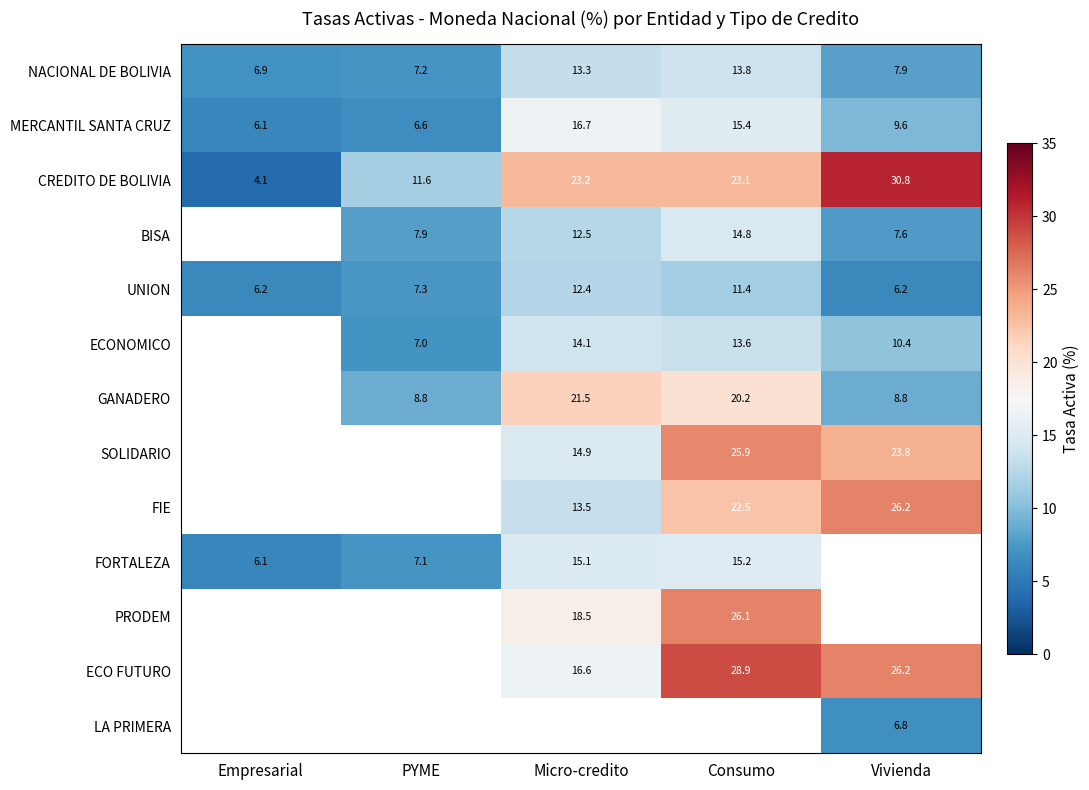

At which label is NACIONAL DE BOLIVIA closest to 10?

Vivienda